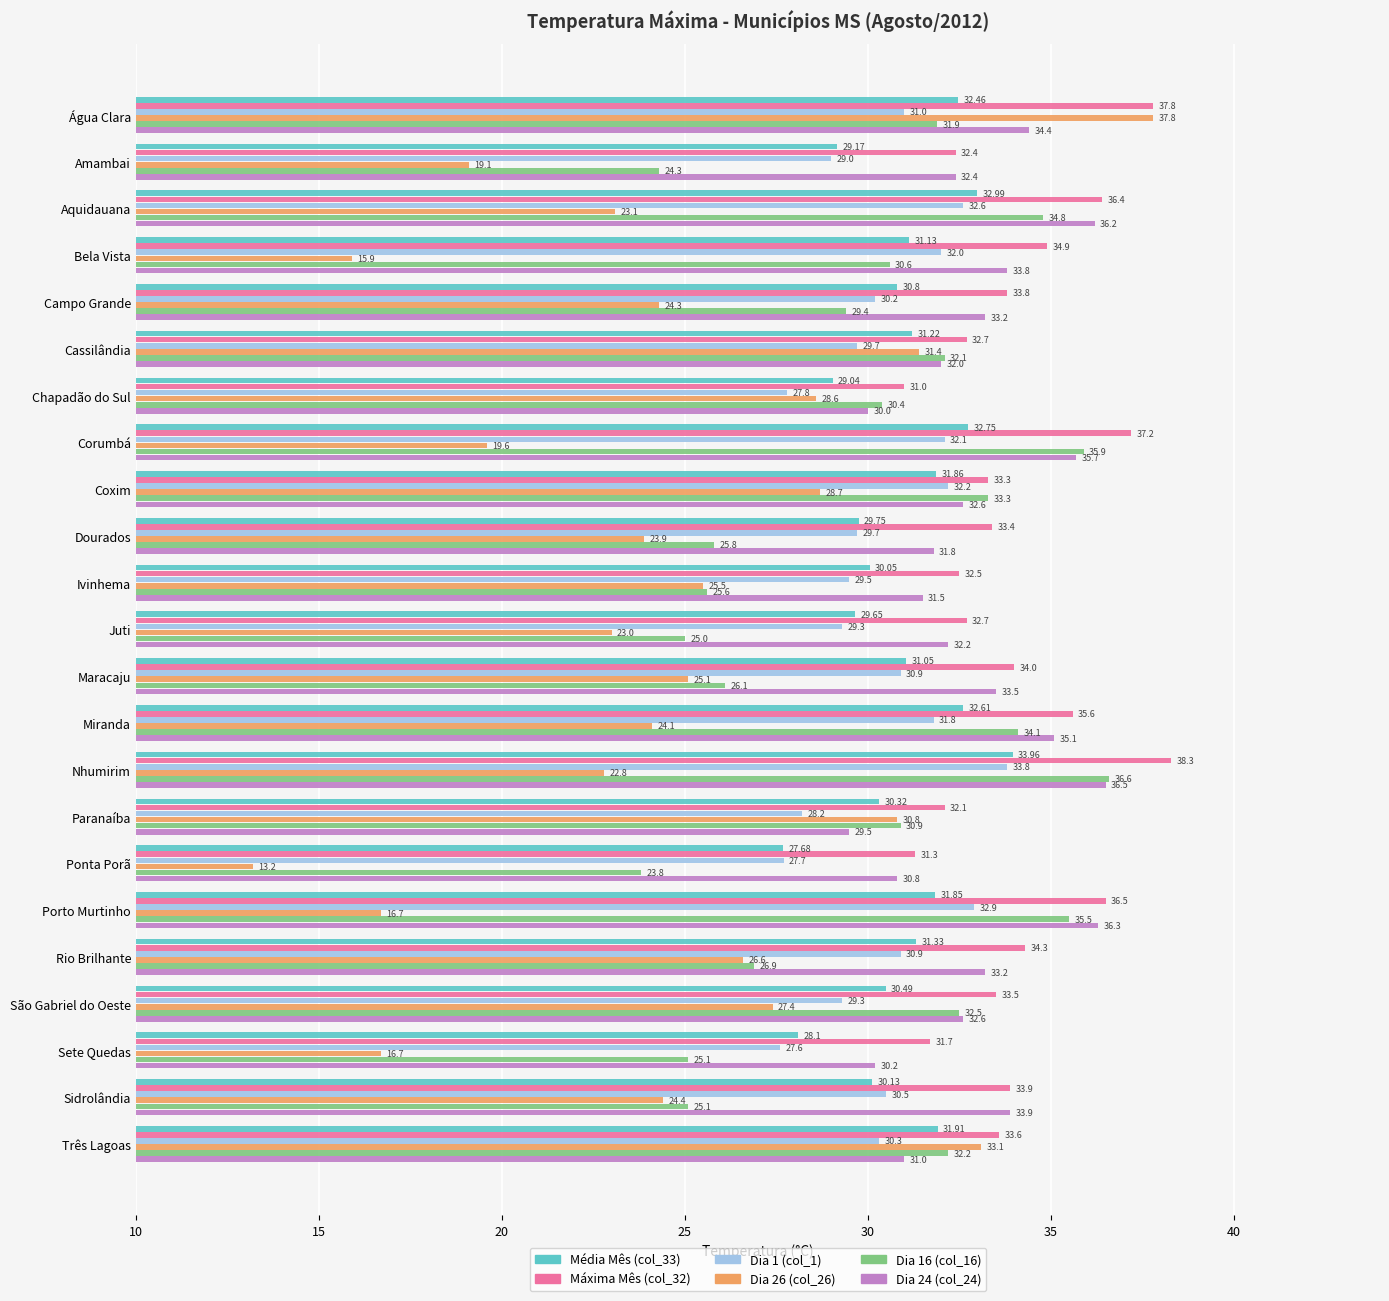

How many categories are shown in the chart?

23